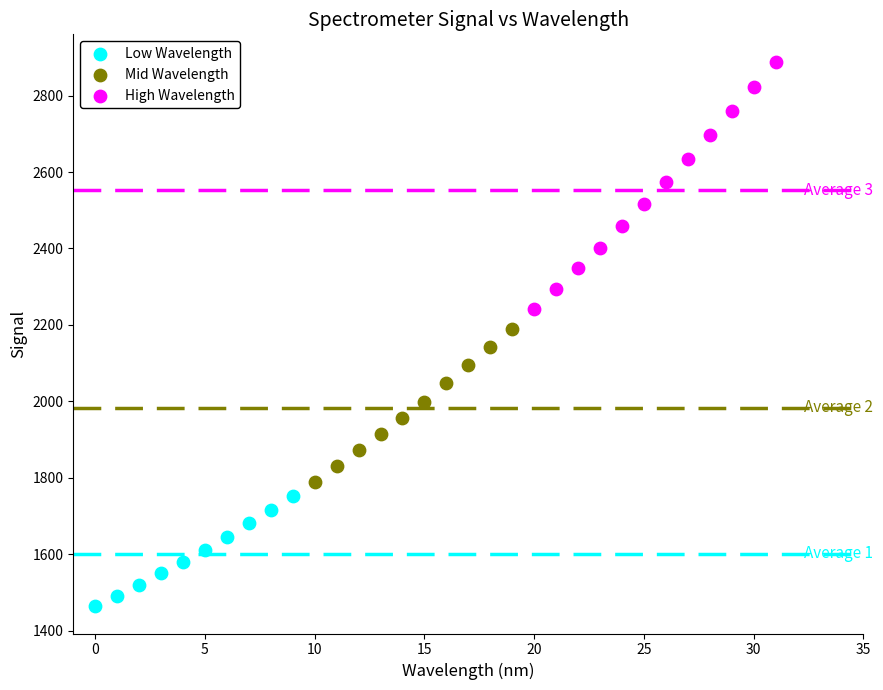

What are all the series names shown in the legend?

Low Wavelength, Mid Wavelength, High Wavelength